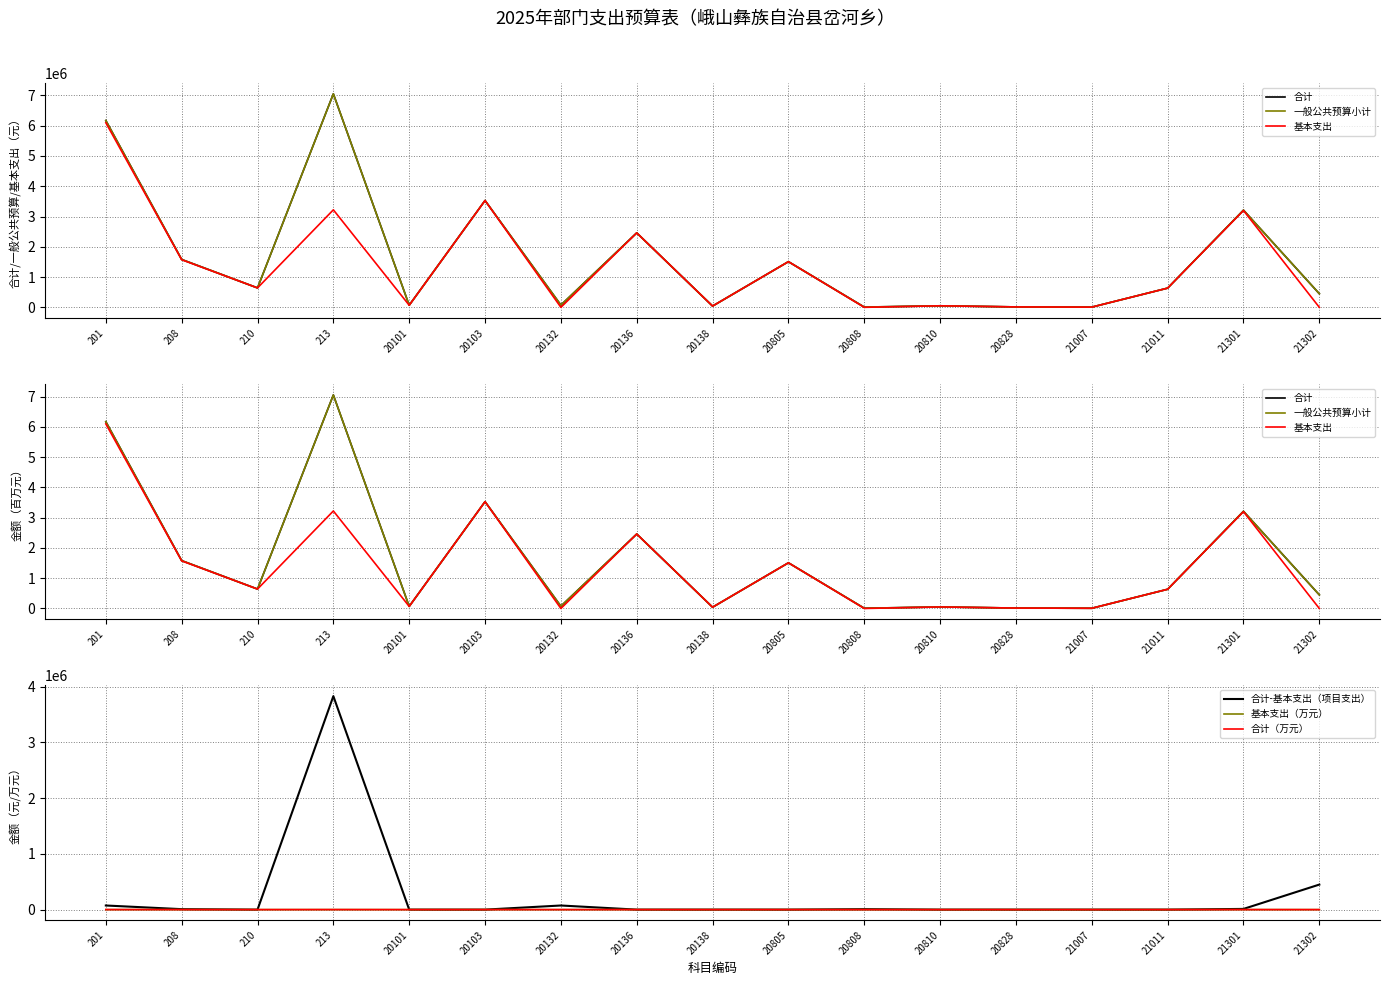

What is the greatest value displayed?

3831632.0